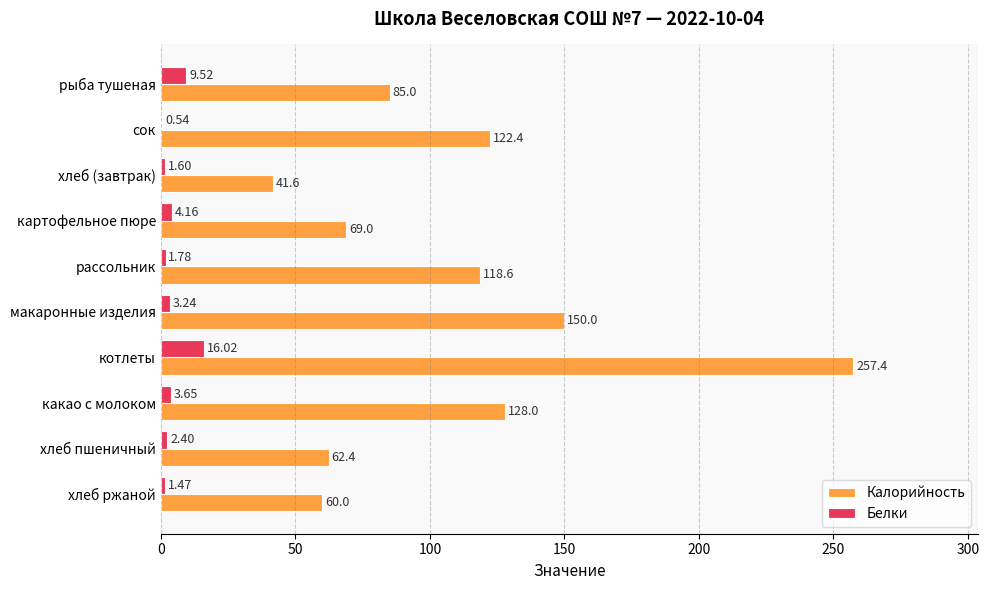

What is the total value across all series at сок?

122.9